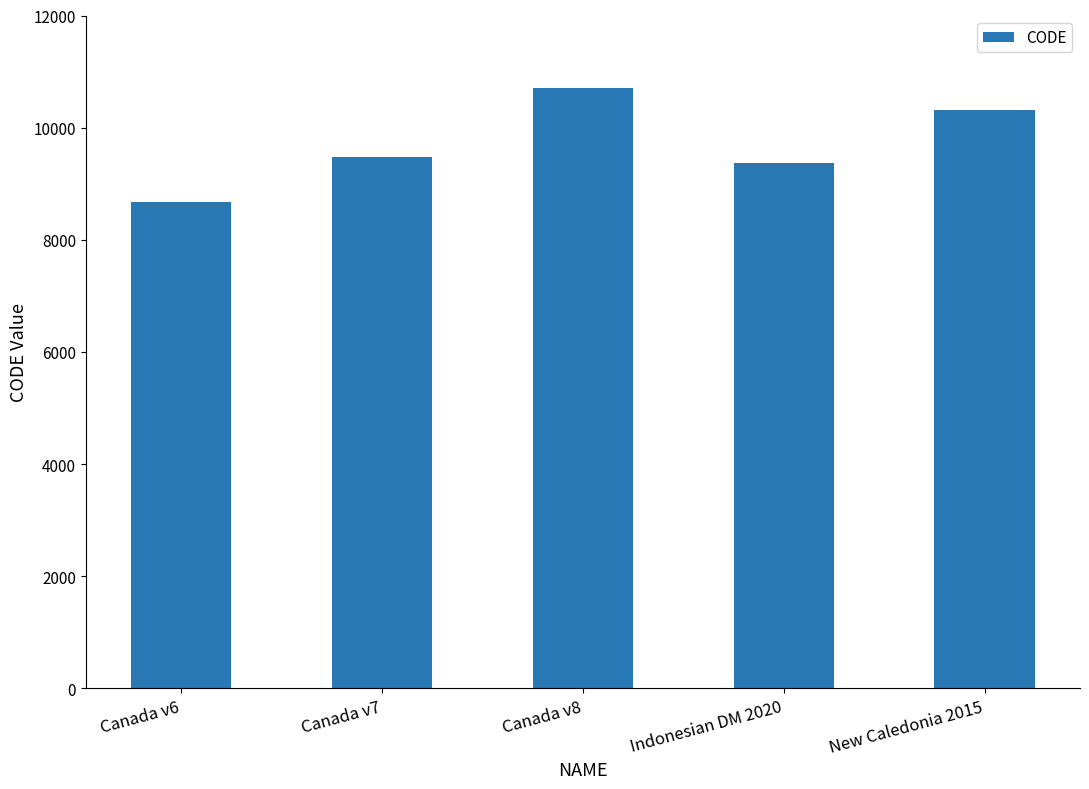

At which category does the chart reach its peak across all series?

Canada v8